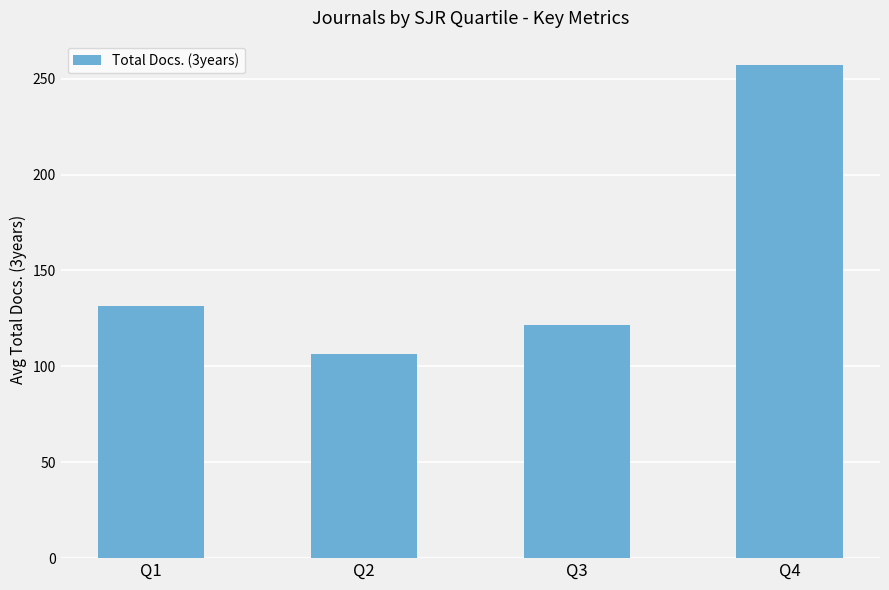

What is the value of the 4th bar from the left?

257.0